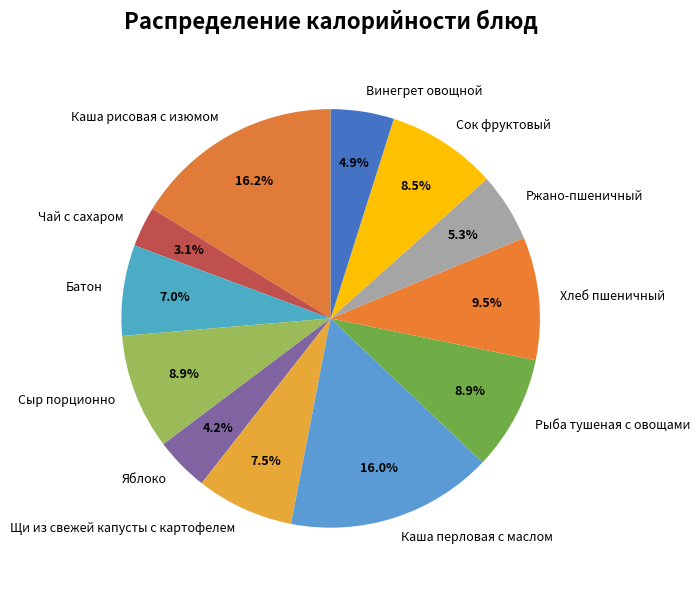

What percentage is NOT represented by Ржано-пшеничный?

94.7%